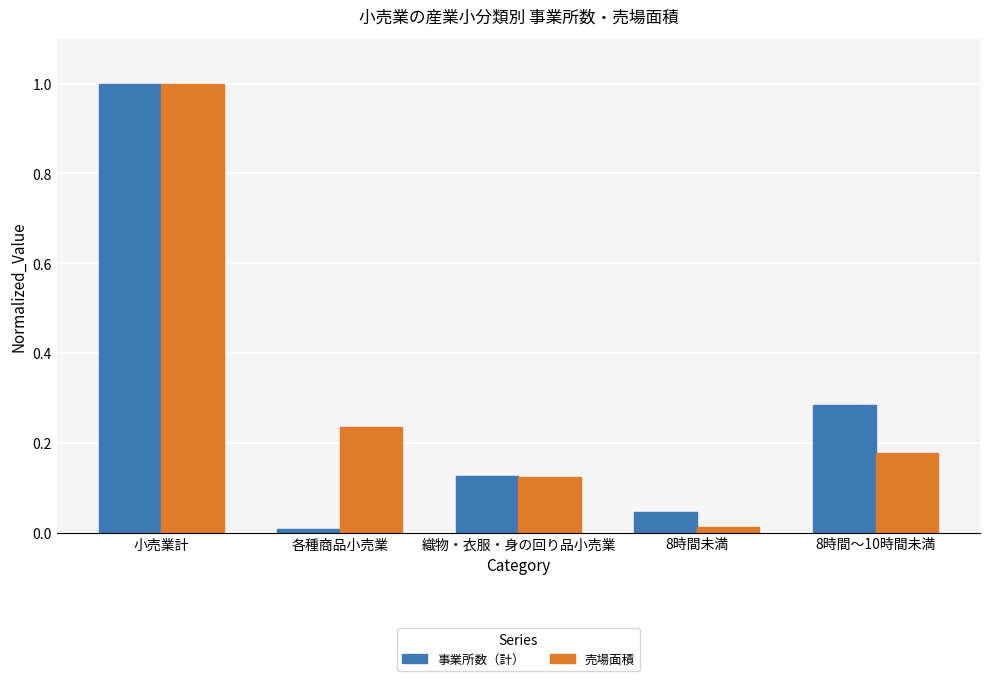

Between 織物・衣服・身の回り品小売業 and 8時間未満, which series saw the biggest shift?

売場面積